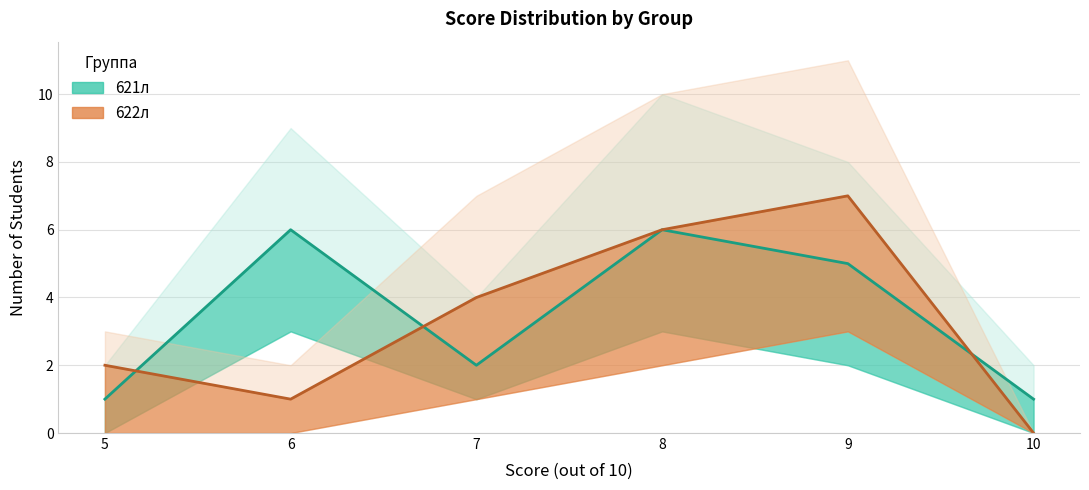

What is the spread (max minus min) of values at 9?

2